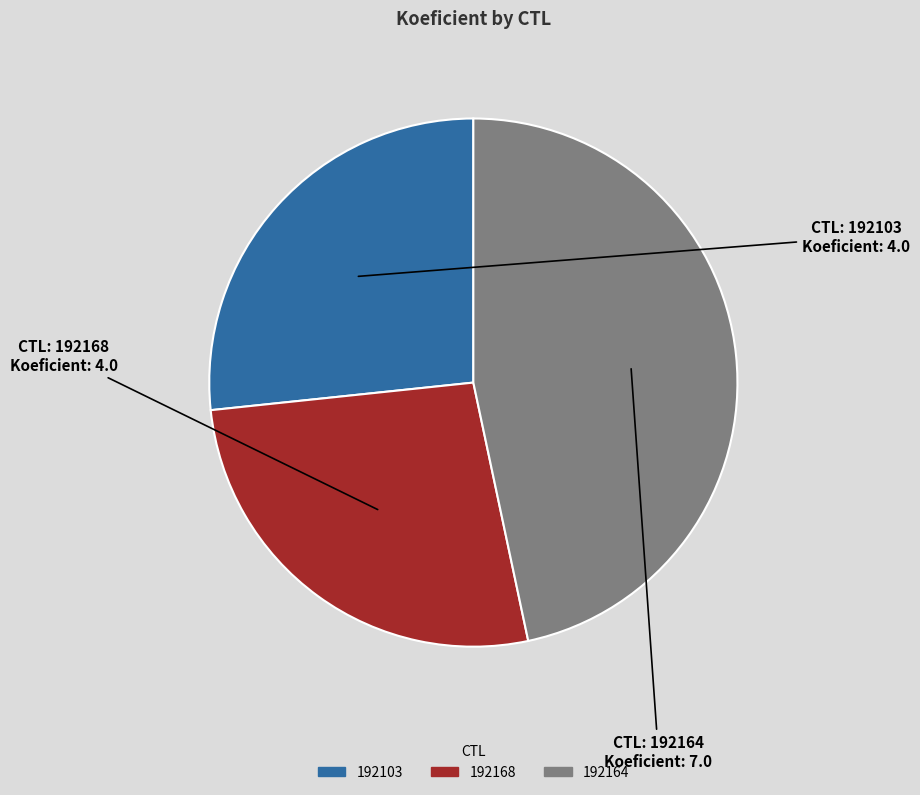

Which has a higher value, 192164 or 192168?

192164